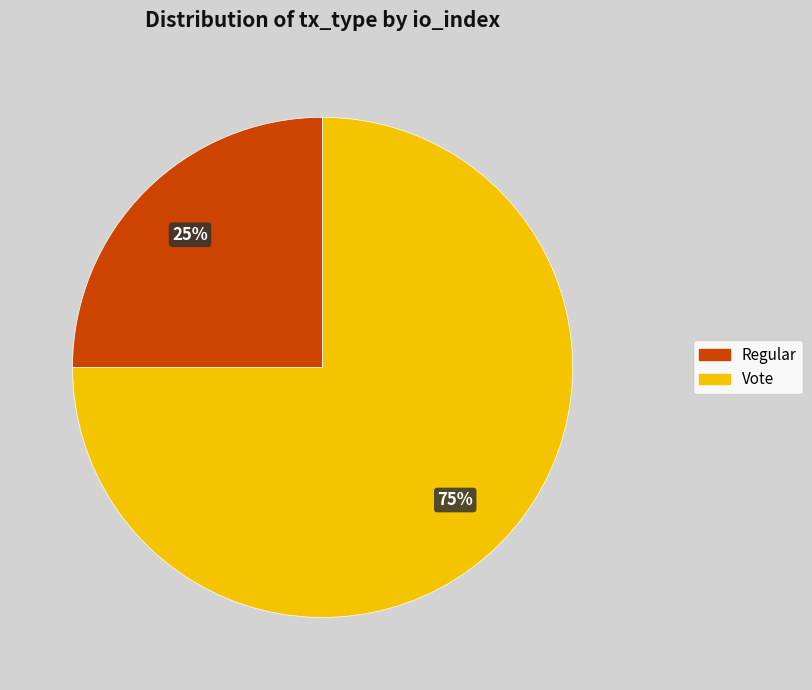

To the nearest percent, what is the difference between the Regular and Vote slice percentages?

50%